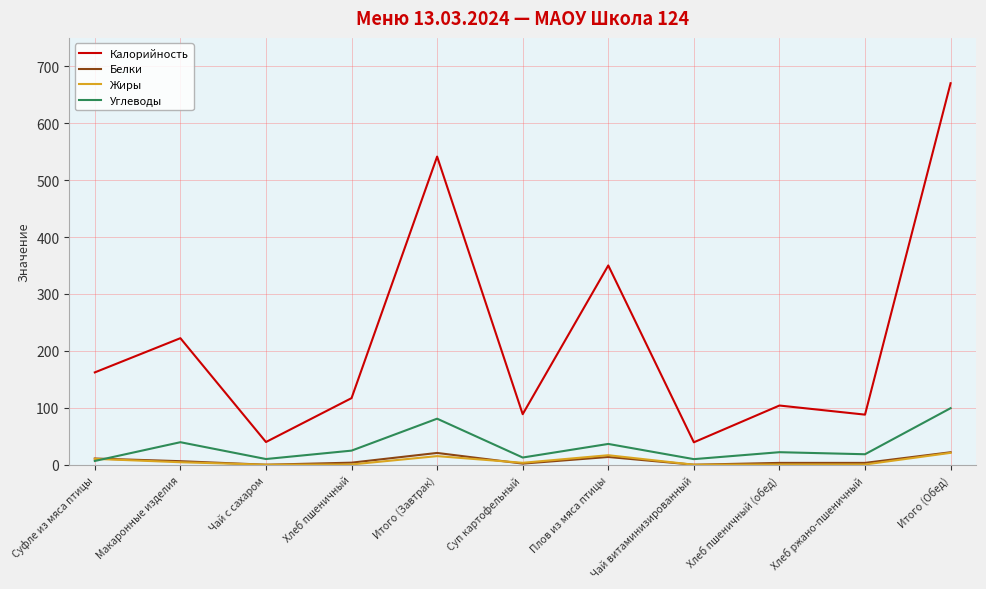

How many series are shown in this chart?

4